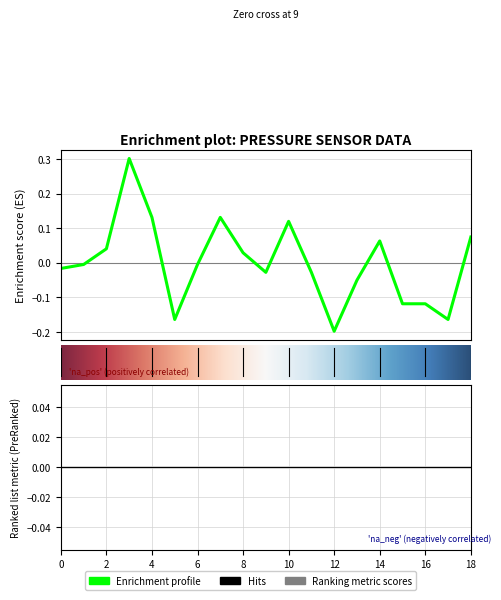

Rank the categories by value from lowest to highest.

12:13, 05:06, 17:18, 15:16, 16:17, 13:14, 09:10, 11:12, 00:01, 01:02, 06:07, 08:09, 02:03, 14:15, 18:19, 10:11, 04:05, 07:08, 03:04